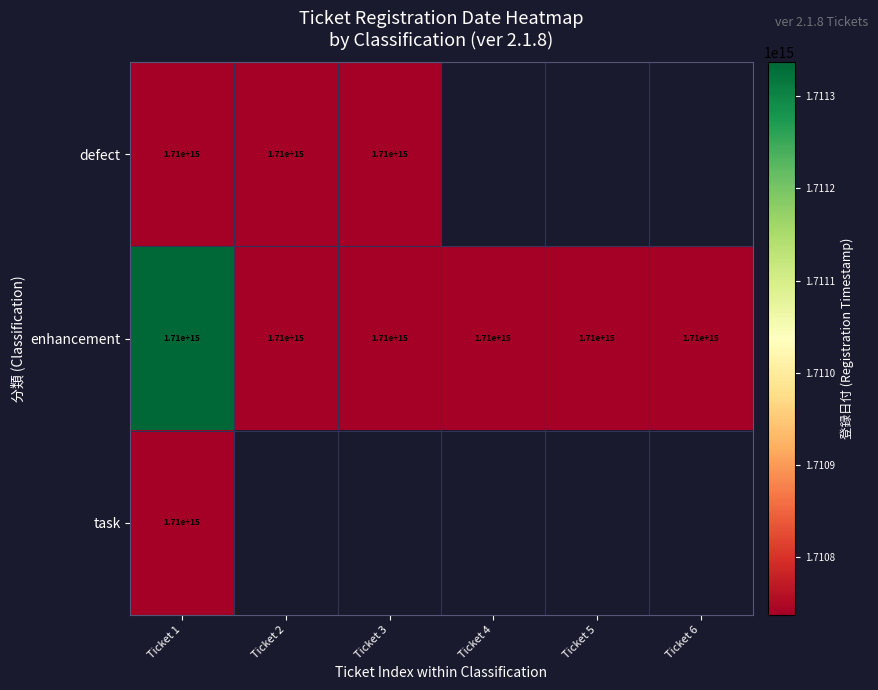

What is the difference between the highest and lowest values at Ticket 2?

420560598.0